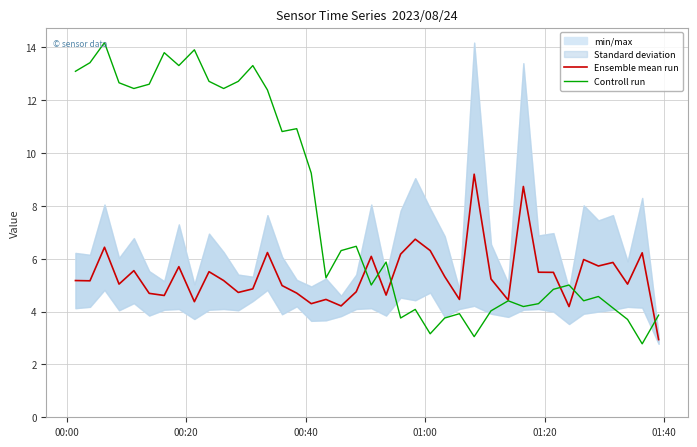

What is the lowest value of the Ensemble mean run series?

2.9